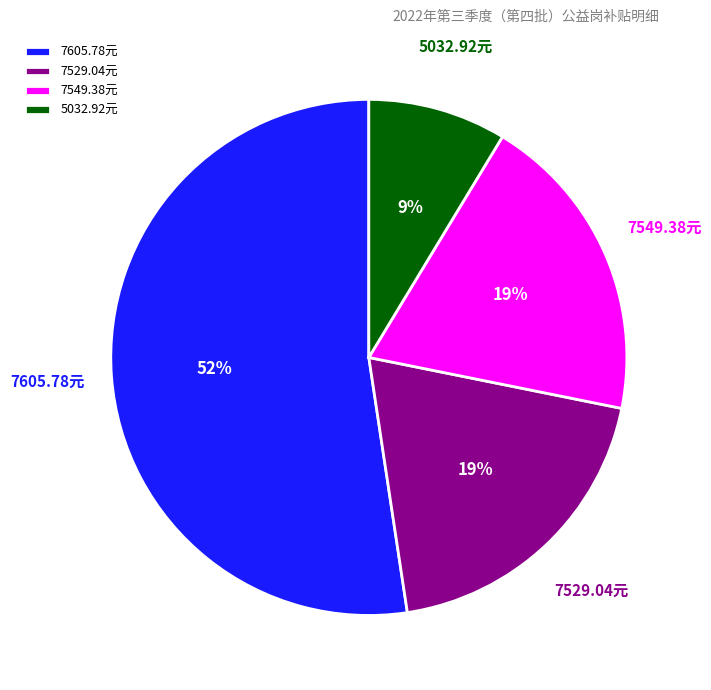

Does 7605.78元 account for over 50% of the chart?

Yes